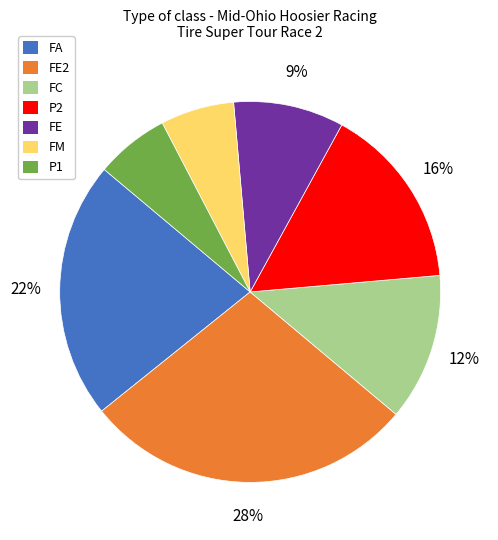

Does FE2 account for over 50% of the chart?

No